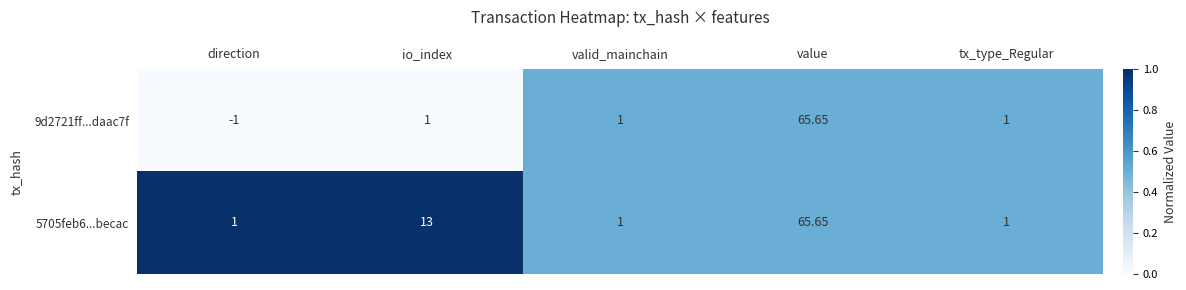

Is the value of 5705feb6...becac at value greater than the value of 9d2721ff...daac7f at valid_mainchain?

Yes